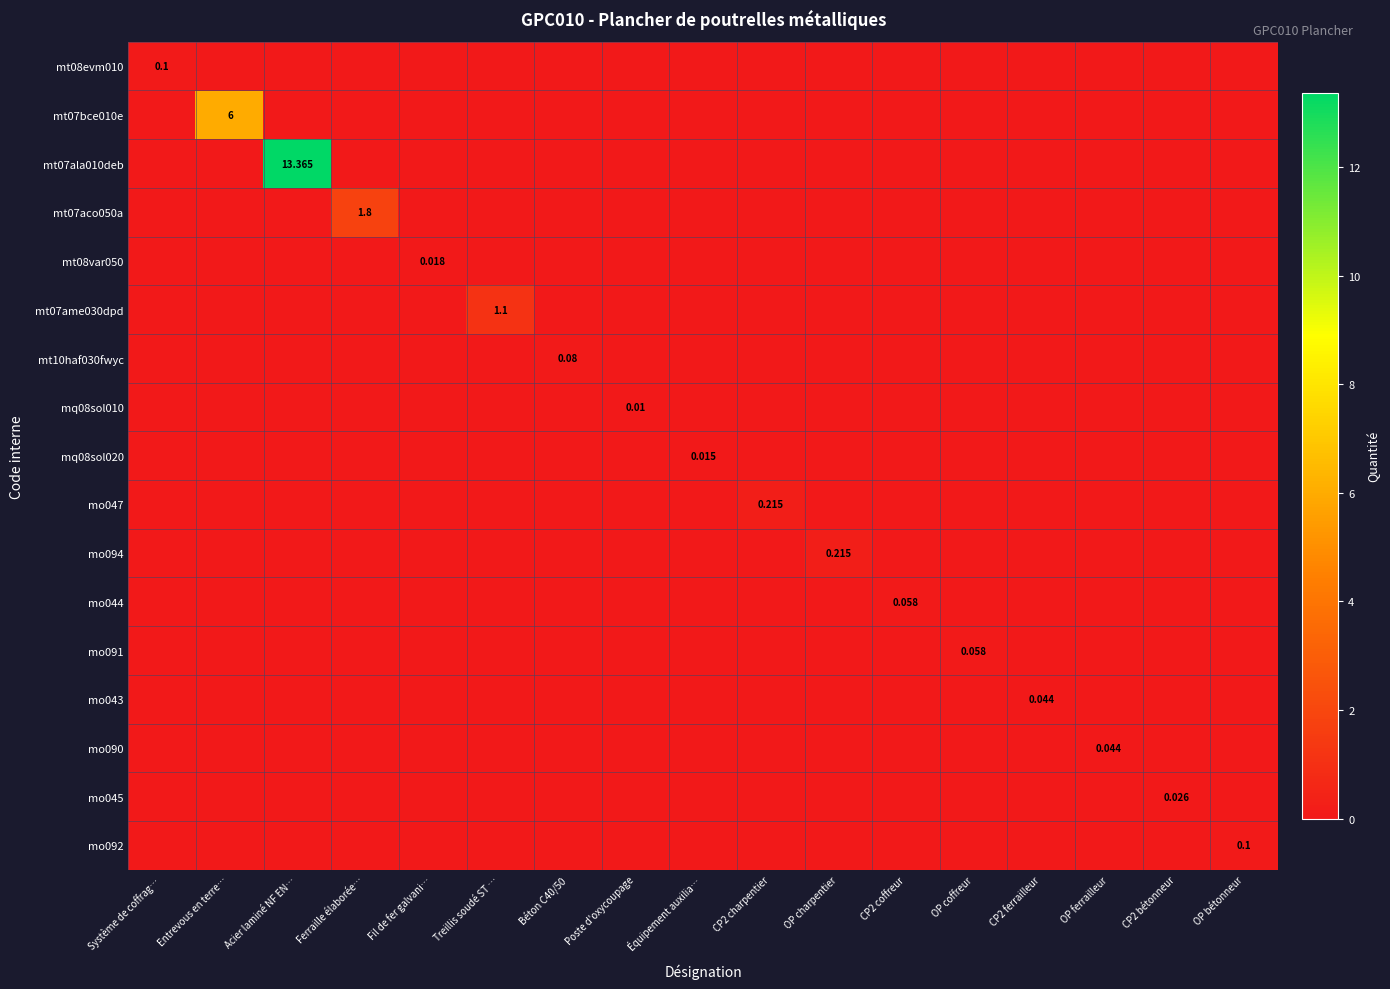

True or false: mq08sol020 has a value of 0.0 at CP2 ferrailleur.

True